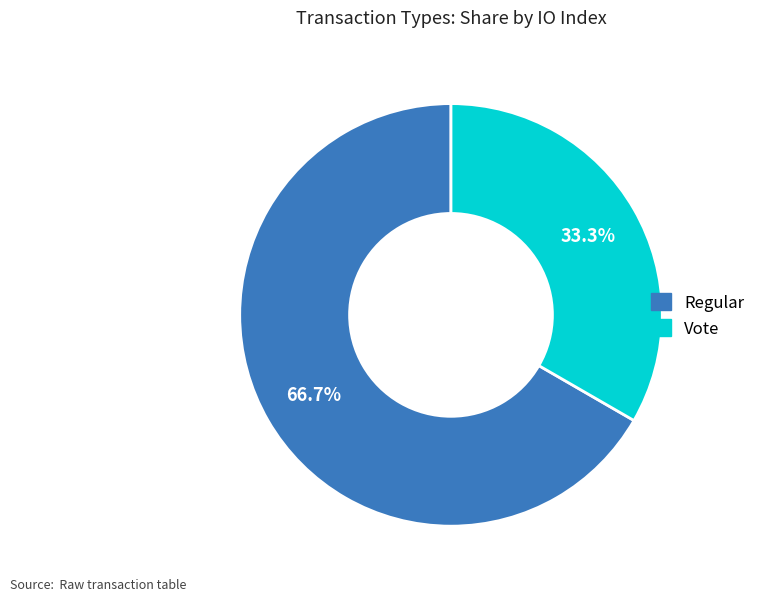

Which has a higher value, Vote or Regular?

Regular